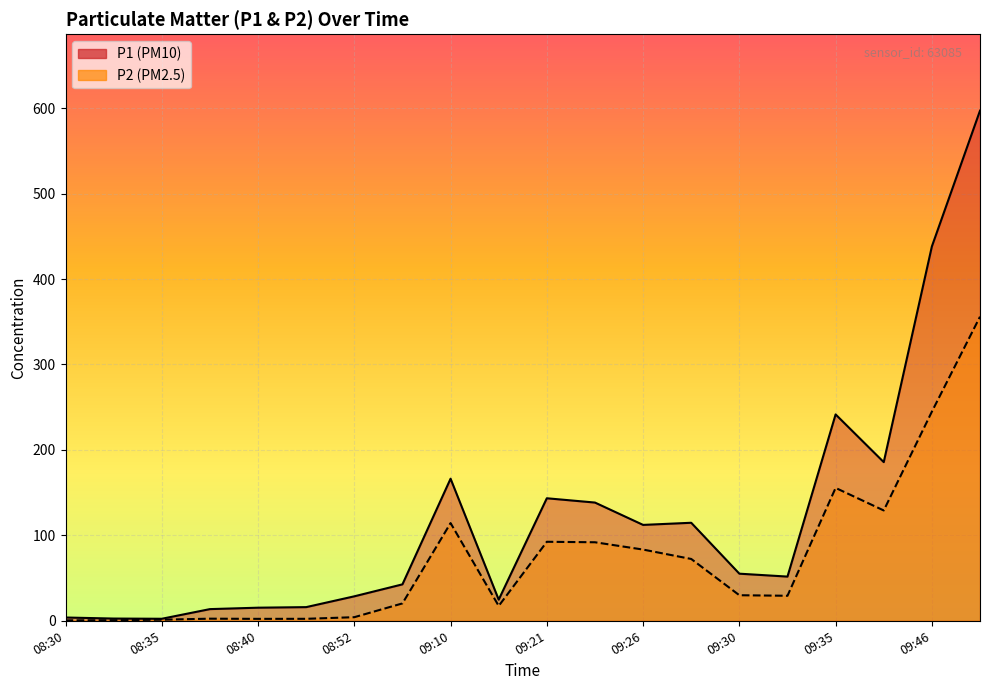

What is the total value across all series at 09:10?

280.6